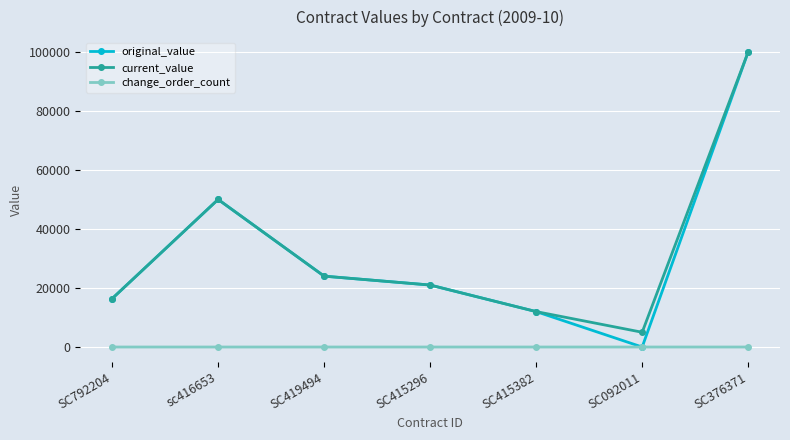

What value does the current_value series have at sc416653, to the nearest 50?

50000